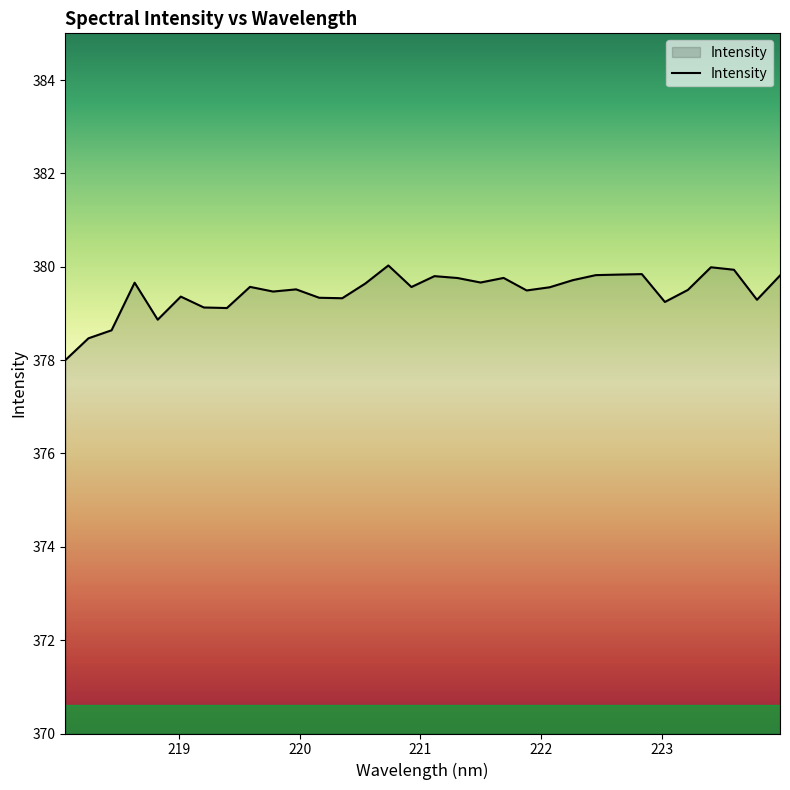

What is the difference between the maximum and minimum values?

2.0